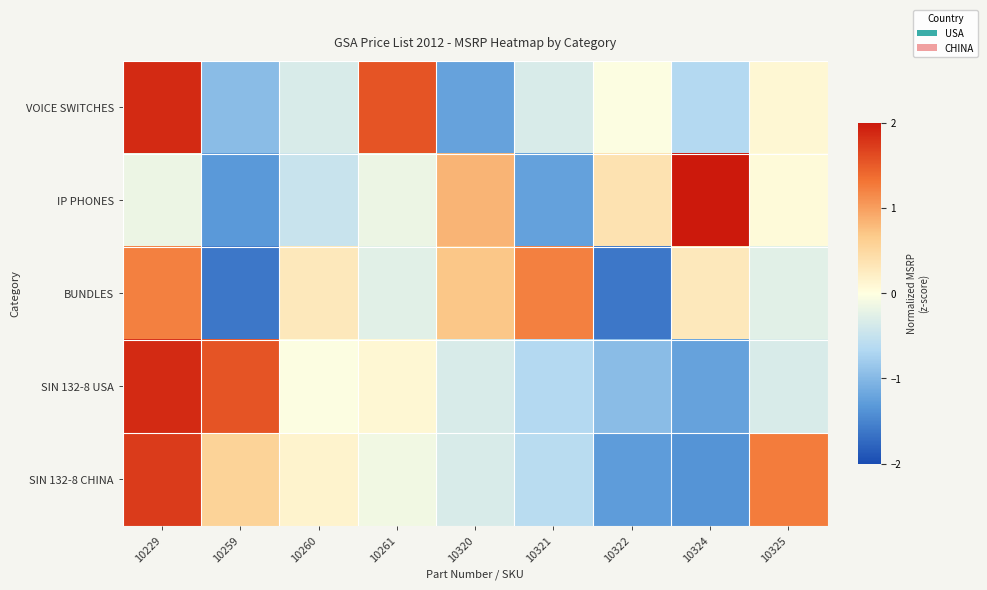

Reading left to right, transcribe all the data shown in this chart.

VOICE SWITCHES: 10229=1.9	10259=-1.0	10260=-0.3	10261=1.6	10320=-1.2	10321=-0.3	10322=-0.0	10324=-0.7	10325=0.1
IP PHONES: 10229=-0.2	10259=-1.3	10260=-0.5	10261=-0.2	10320=0.8	10321=-1.2	10322=0.4	10324=2.1	10325=0.1
BUNDLES: 10229=1.2	10259=-1.6	10260=0.3	10261=-0.3	10320=0.7	10321=1.2	10322=-1.6	10324=0.3	10325=-0.3
SIN 132-8 USA: 10229=1.9	10259=1.6	10260=-0.0	10261=0.1	10320=-0.3	10321=-0.7	10322=-1.0	10324=-1.2	10325=-0.3
SIN 132-8 CHINA: 10229=1.7	10259=0.6	10260=0.2	10261=-0.1	10320=-0.3	10321=-0.6	10322=-1.3	10324=-1.4	10325=1.3